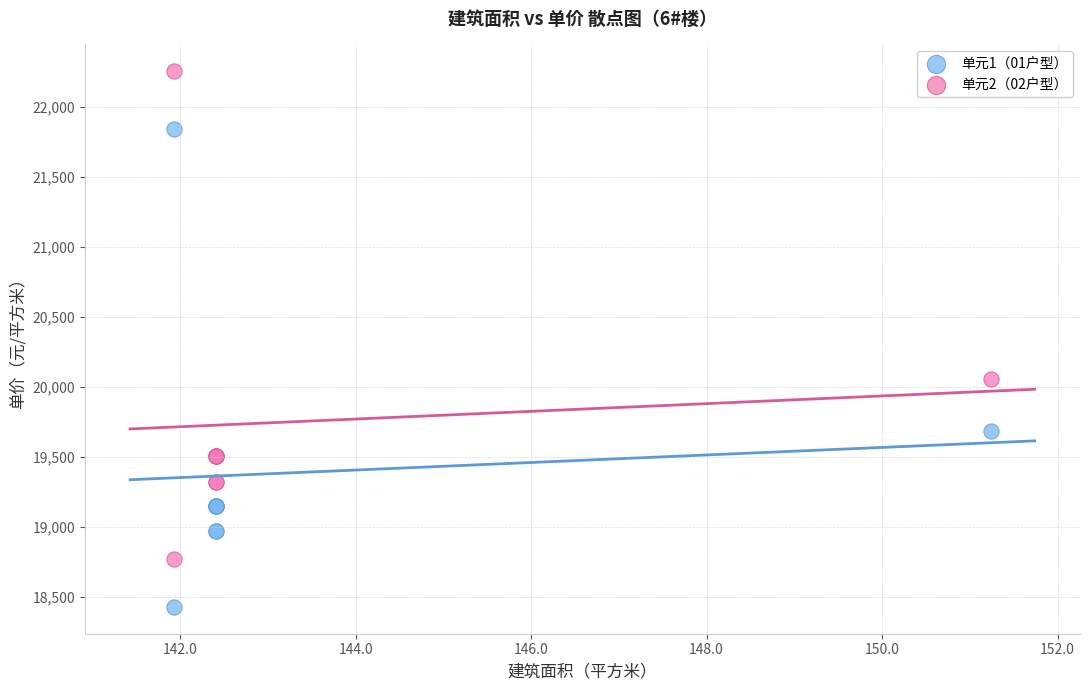

Which series has the widest spread of Y values?

单元2（02户型）